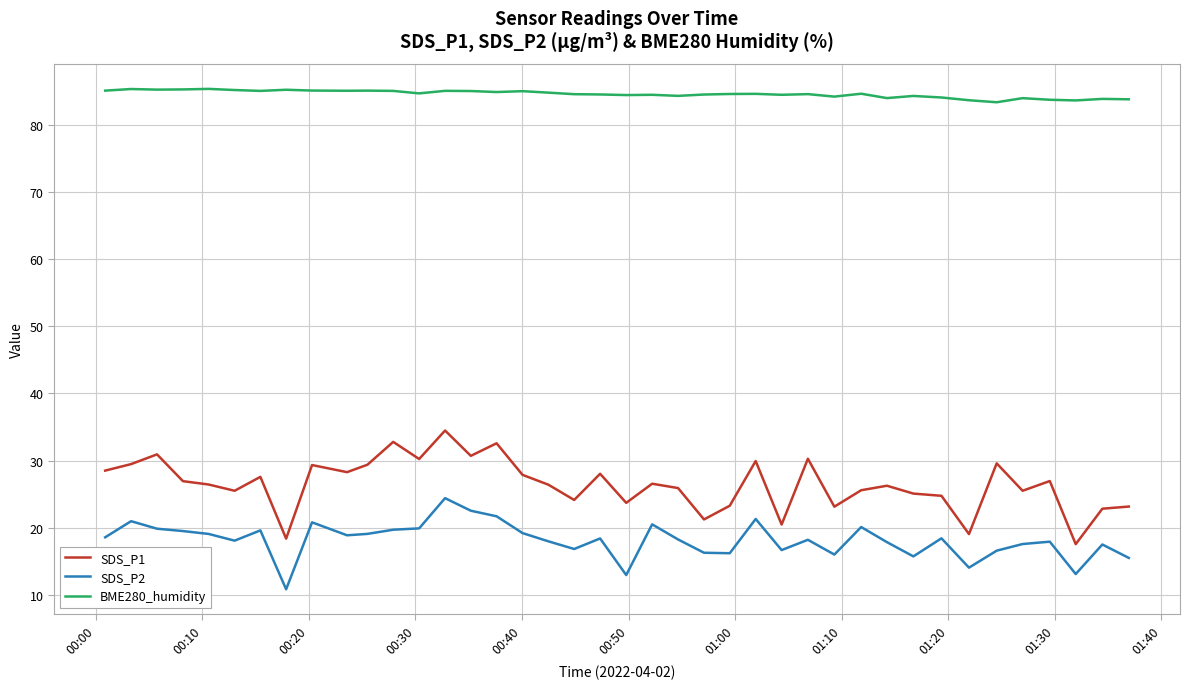

Rank the series by their maximum value, from highest to lowest.

BME280_humidity, SDS_P1, SDS_P2